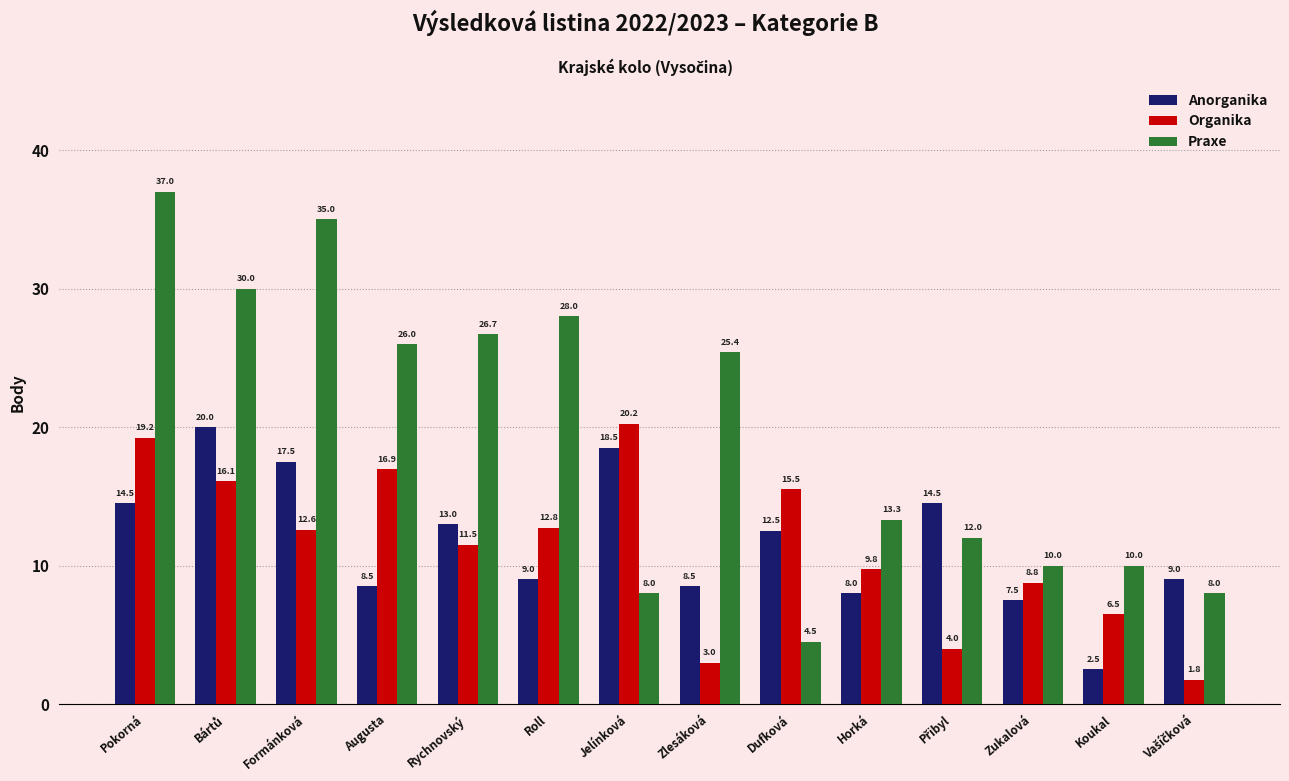

What is the average value of the Anorganika series?

11.7